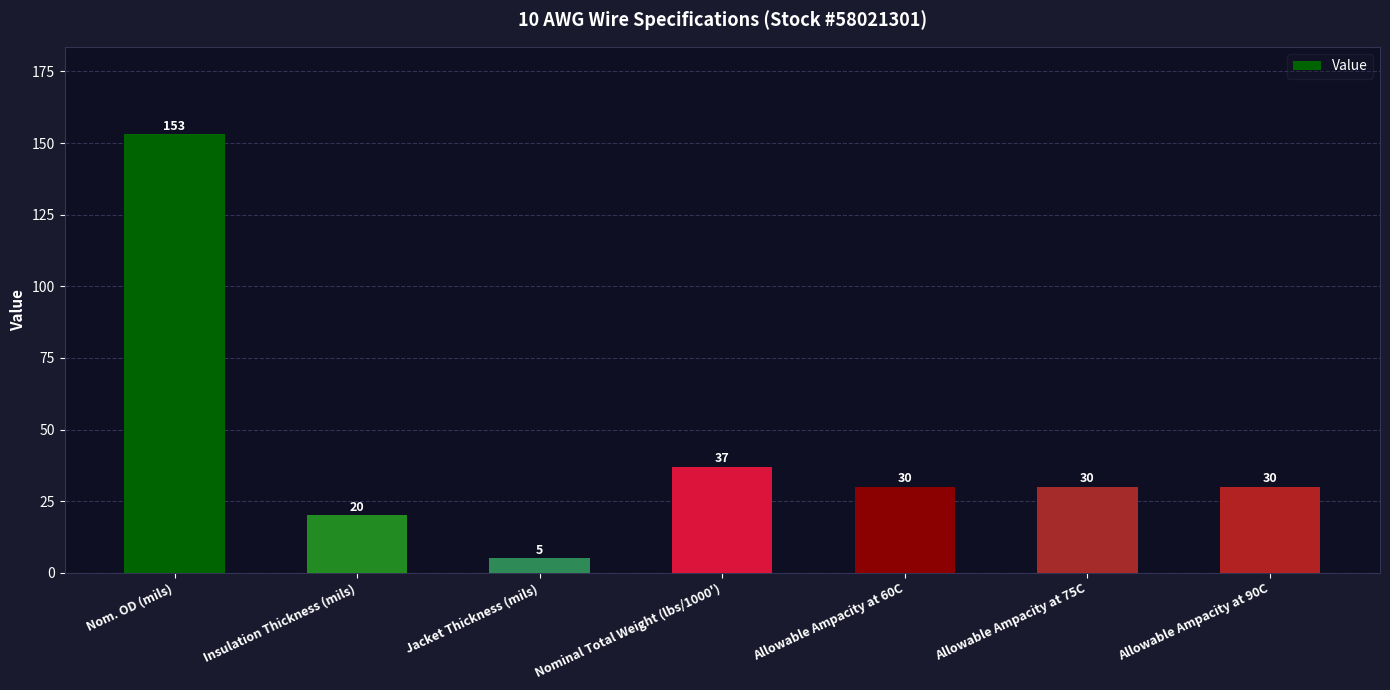

Reading left to right, what are all the values shown in this chart?

153	20	5	37	30	30	30